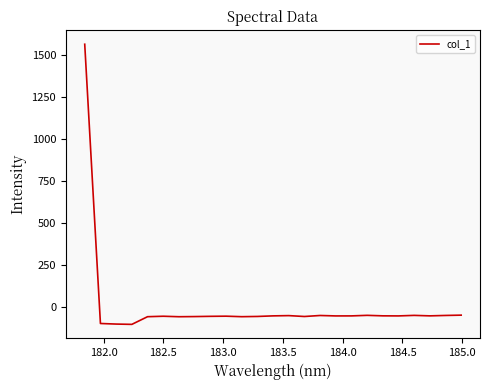

What is the difference between the maximum and minimum values?

1665.8